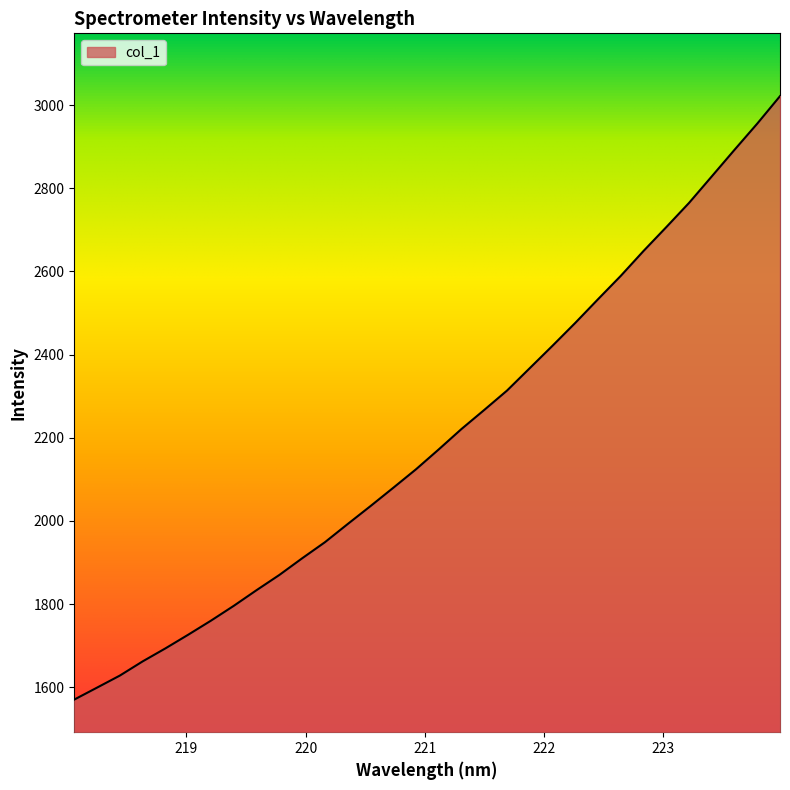

What is the difference between the maximum and minimum values?

1451.4